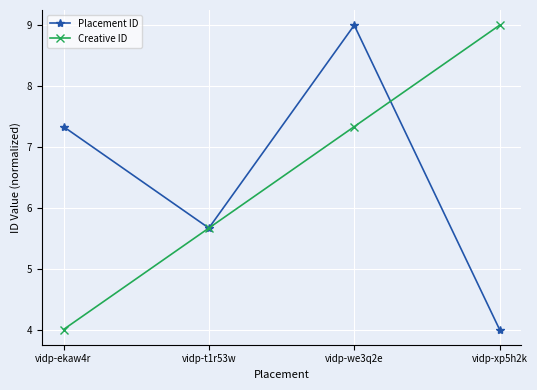

What is the sum of all Creative ID values?

26.0